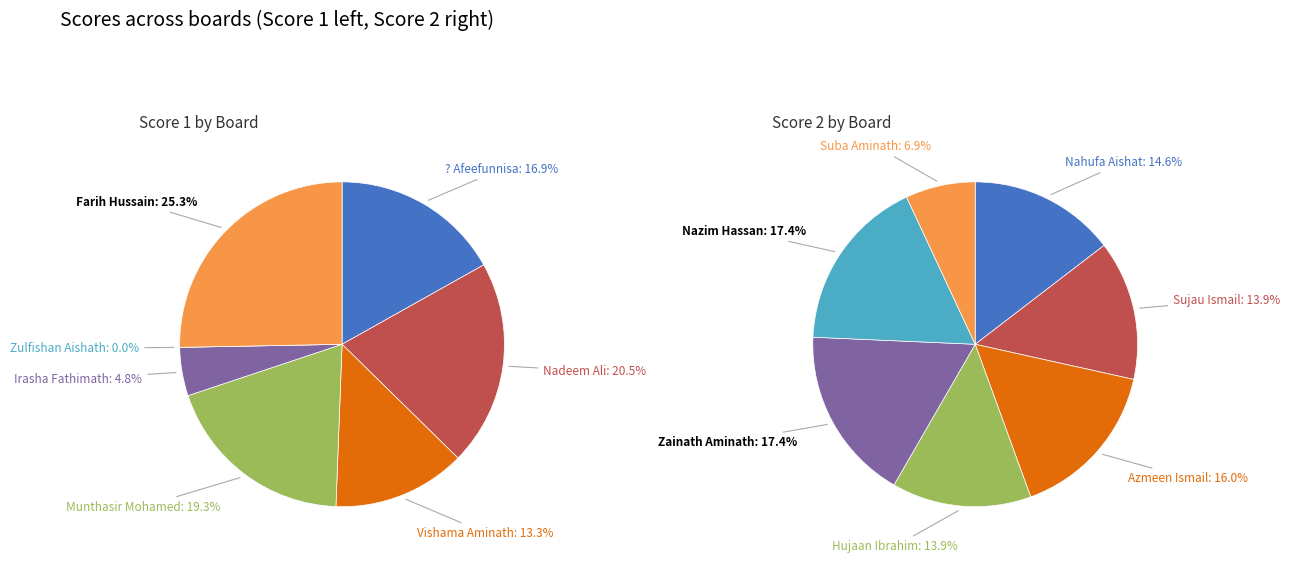

The 7 slice represents 22% of the pie. True or false?

False